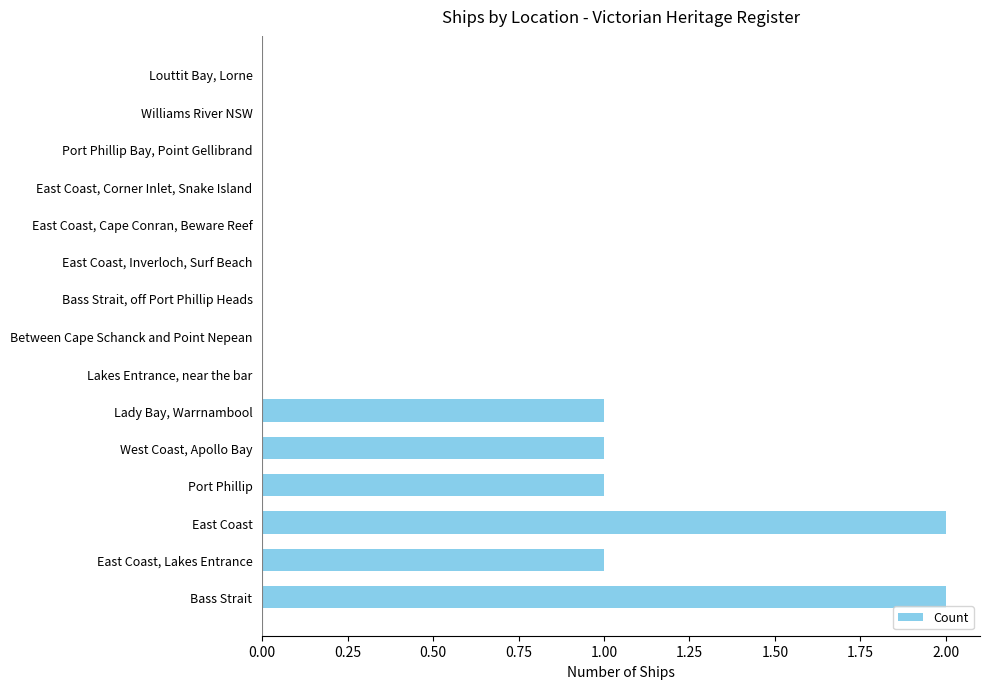

What is the maximum value shown in the chart?

2